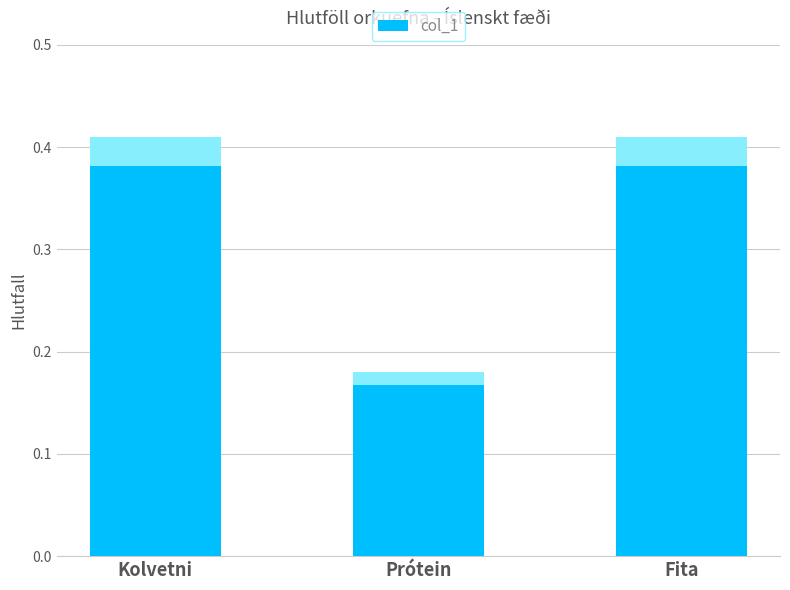

What value does the data have at Kolvetni?

0.4